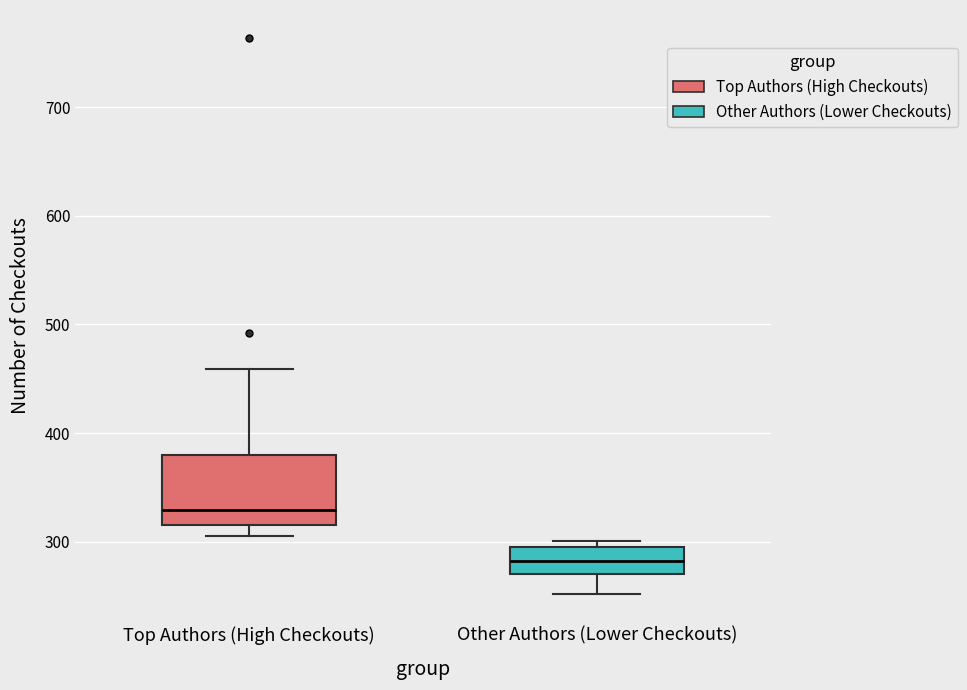

Which box is the tallest, from its lower edge to its upper edge?

Top Authors (High Checkouts)